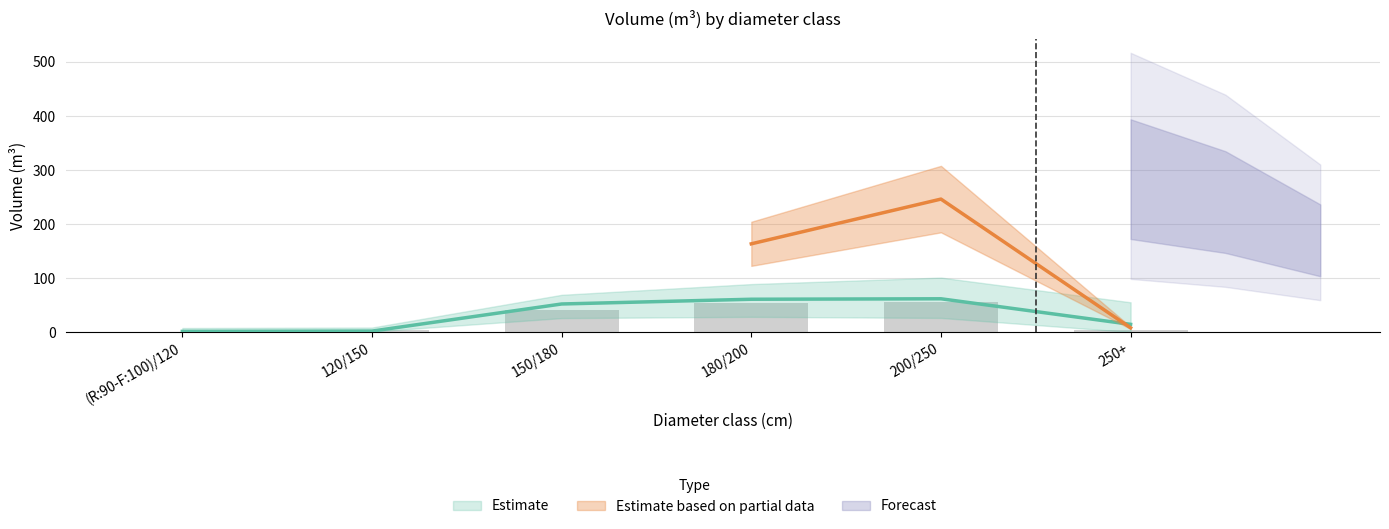

Which has a higher value, (R:90-F:100)/120 or 120/150?

120/150